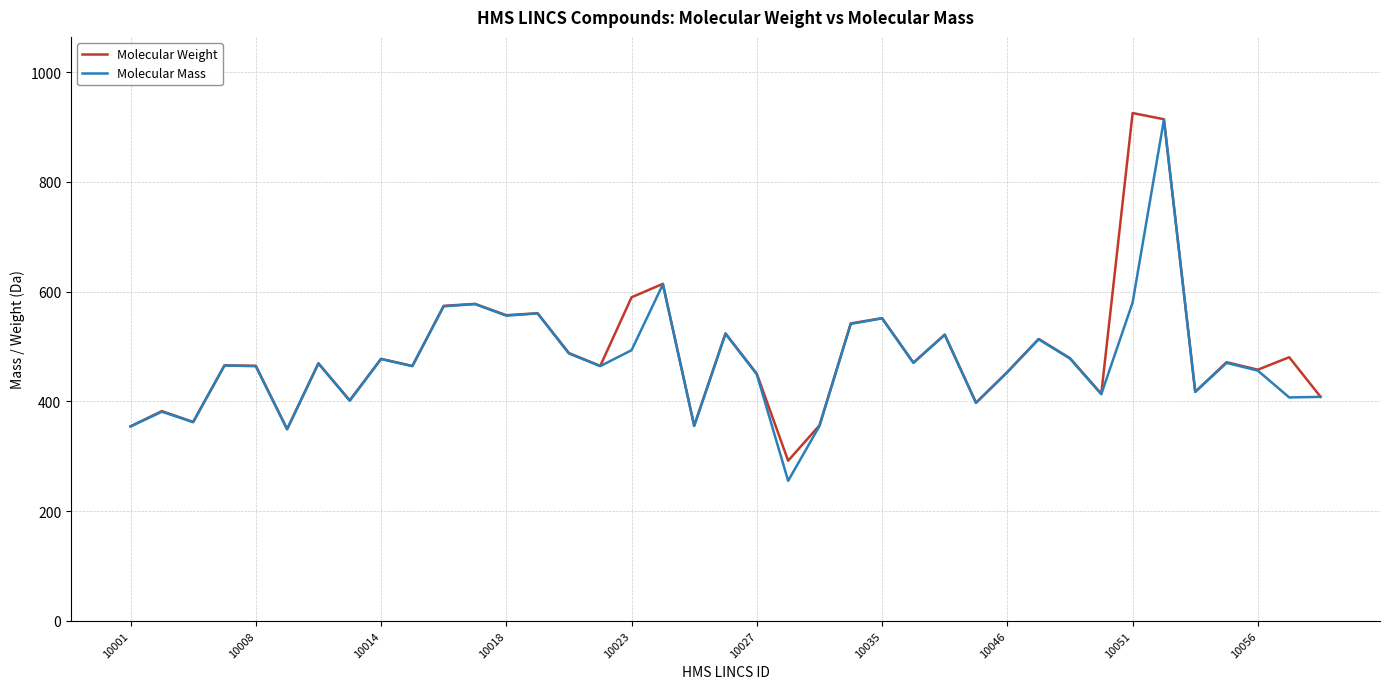

What is the lowest value of the Molecular Mass series?

255.2